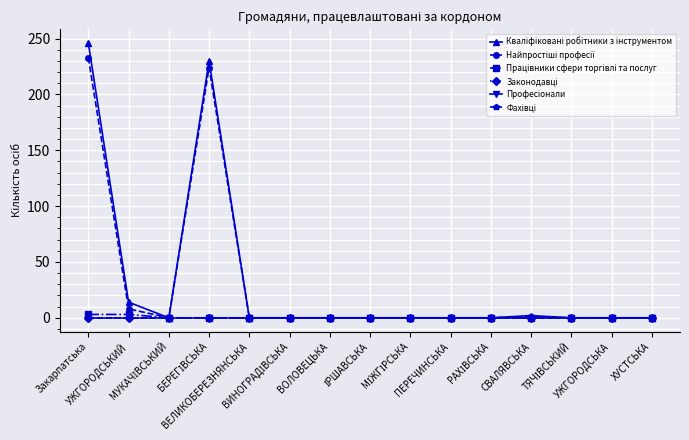

Which series has the largest total across all categories?

Кваліфіковані робітники з інструментом